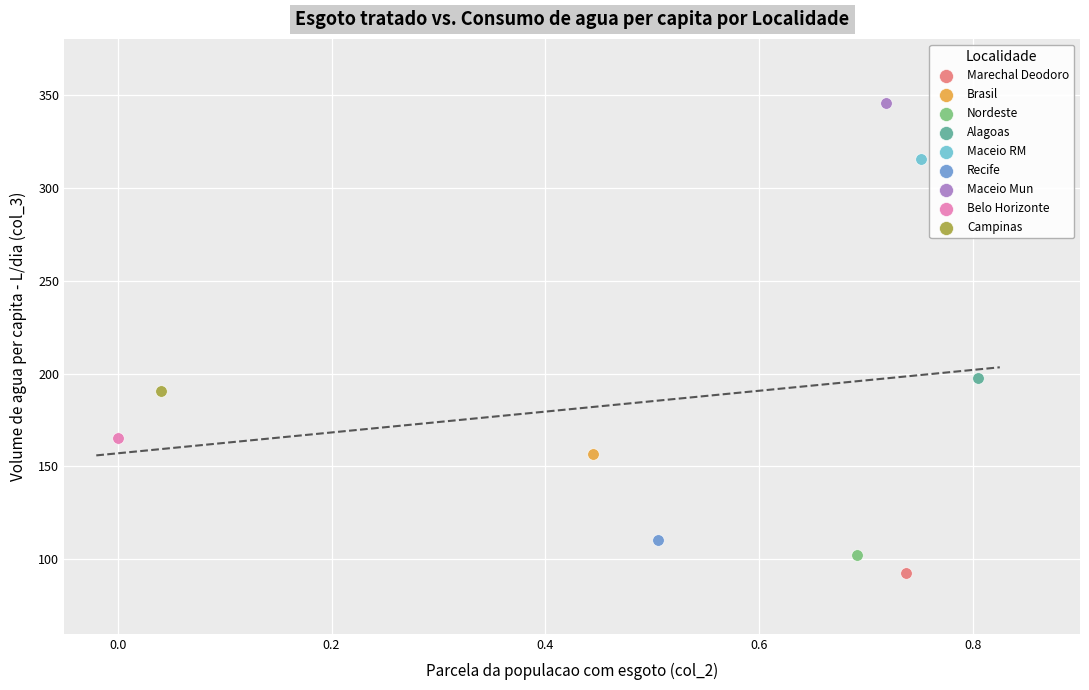

What are all the series names shown in the legend?

Marechal Deodoro, Brasil, Nordeste, Alagoas, Maceio RM, Recife, Maceio Mun, Belo Horizonte, Campinas